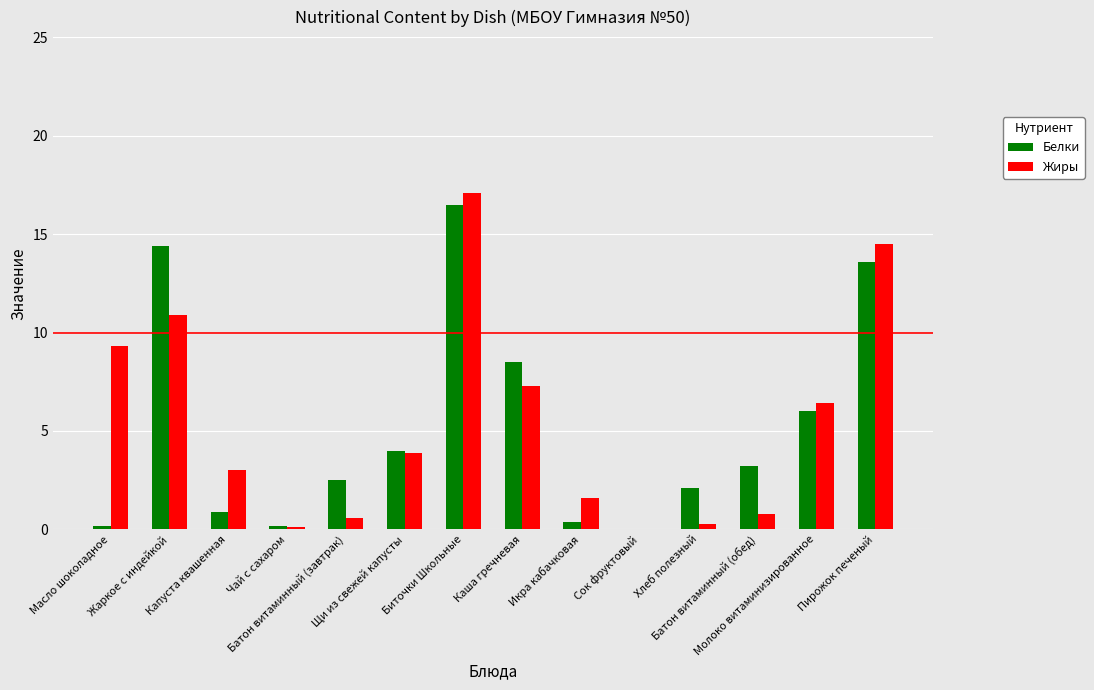

Reading right to left, what are all the values shown in this chart?

Белки: Пирожок печеный=13.6	Молоко витаминизированное=6.0	Батон витаминный (обед)=3.2	Хлеб полезный=2.1	Сок фруктовый=0.0	Икра кабачковая=0.4	Каша гречневая=8.5	Биточки Школьные=16.5	Щи из свежей капусты=4.0	Батон витаминный (завтрак)=2.5	Чай с сахаром=0.2	Капуста квашенная=0.9	Жаркое с индейкой=14.4	Масло шоколадное=0.2
Жиры: Пирожок печеный=14.5	Молоко витаминизированное=6.4	Батон витаминный (обед)=0.8	Хлеб полезный=0.3	Сок фруктовый=0.0	Икра кабачковая=1.6	Каша гречневая=7.3	Биточки Школьные=17.1	Щи из свежей капусты=3.9	Батон витаминный (завтрак)=0.6	Чай с сахаром=0.1	Капуста квашенная=3.0	Жаркое с индейкой=10.9	Масло шоколадное=9.3